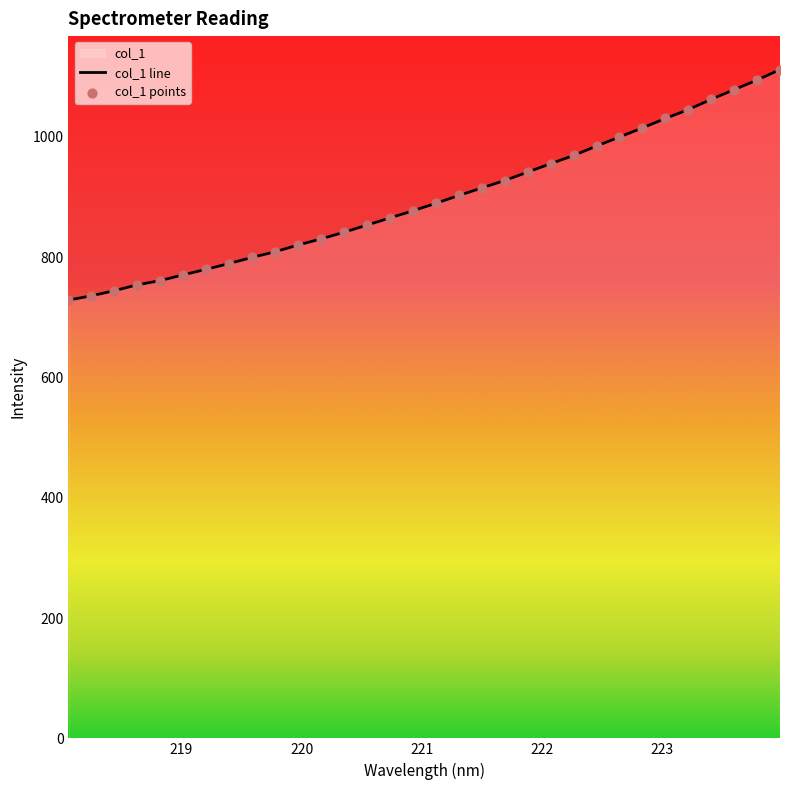

What is the smallest value displayed?

728.4